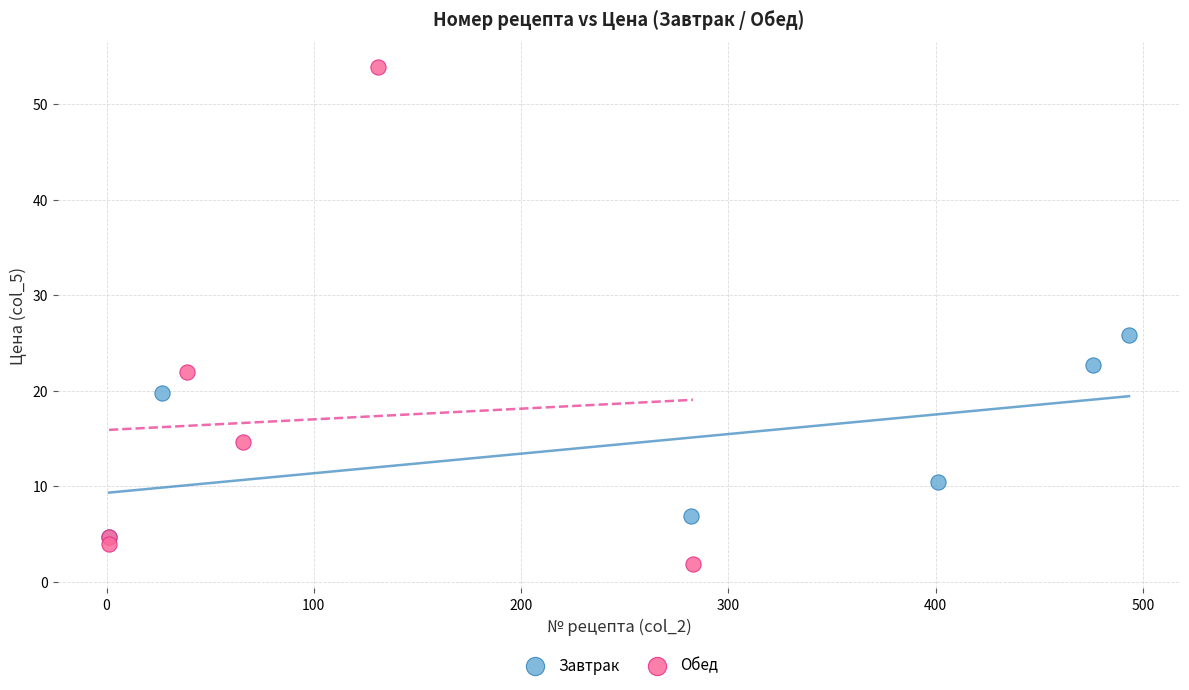

Which series reaches the maximum Y coordinate?

Обед